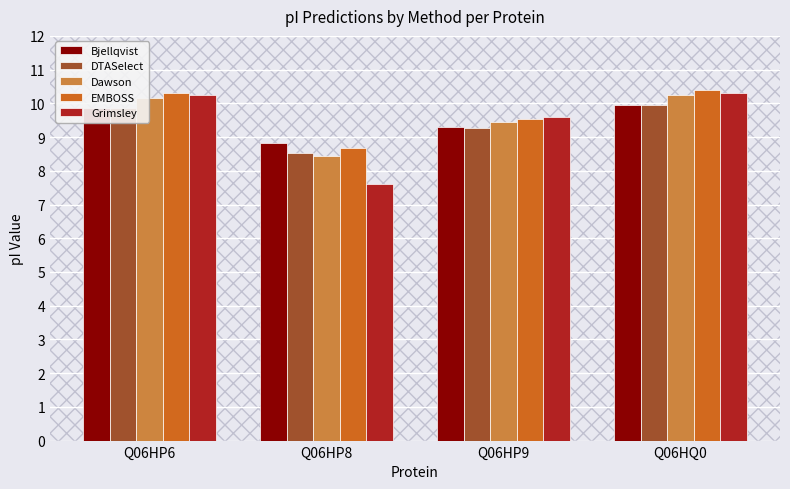

Between Q06HP9 and Q06HQ0, which series saw the biggest shift?

EMBOSS